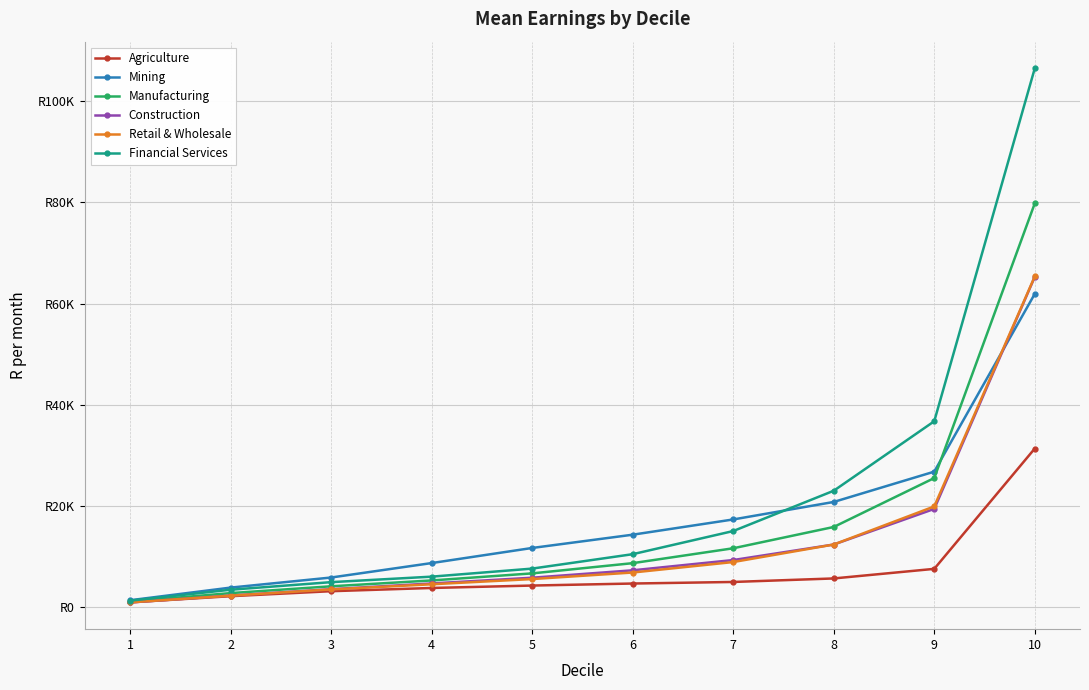

What is the spread (max minus min) of values at 2?

1701.4